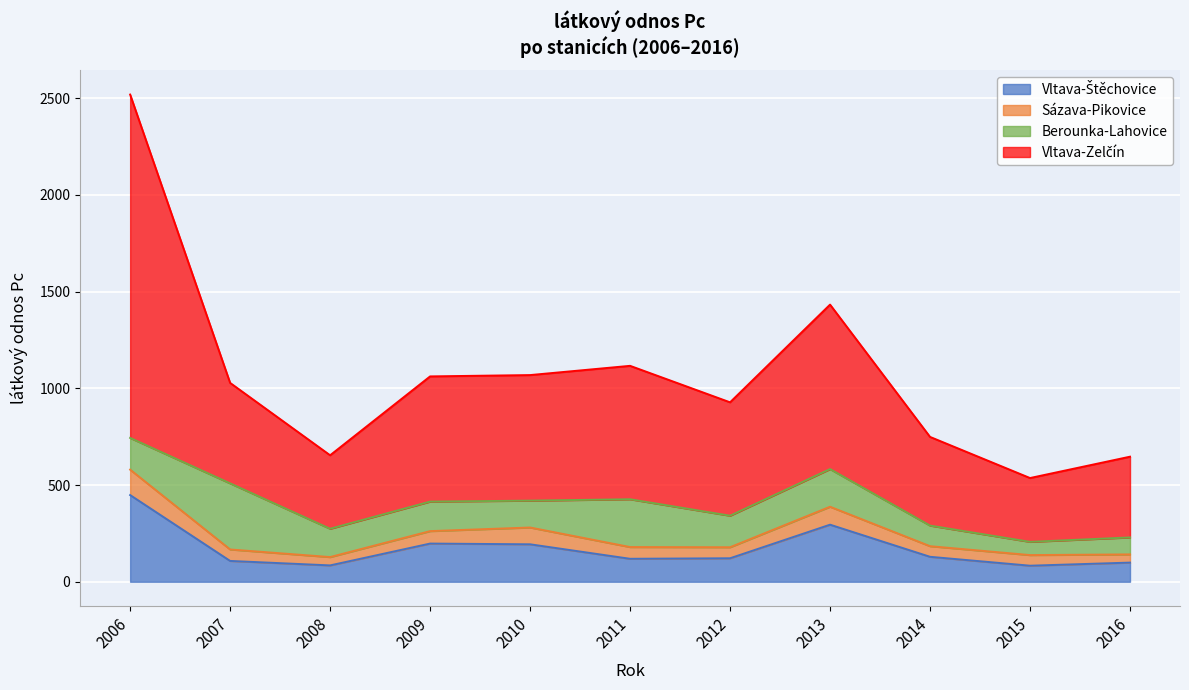

What is the value of the Vltava-Zelčín point at the 10th from the left?

536.1